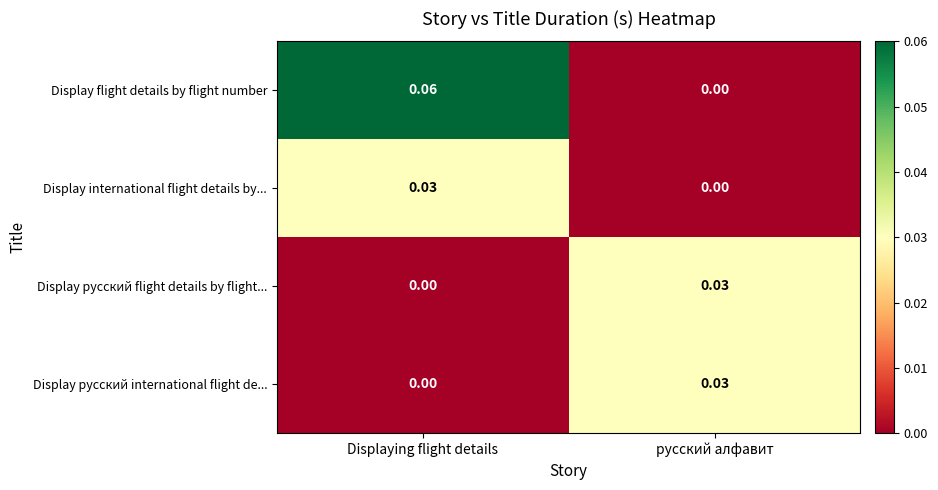

Which series changed the most between Displaying flight details and русский алфавит?

Display flight details by flight number